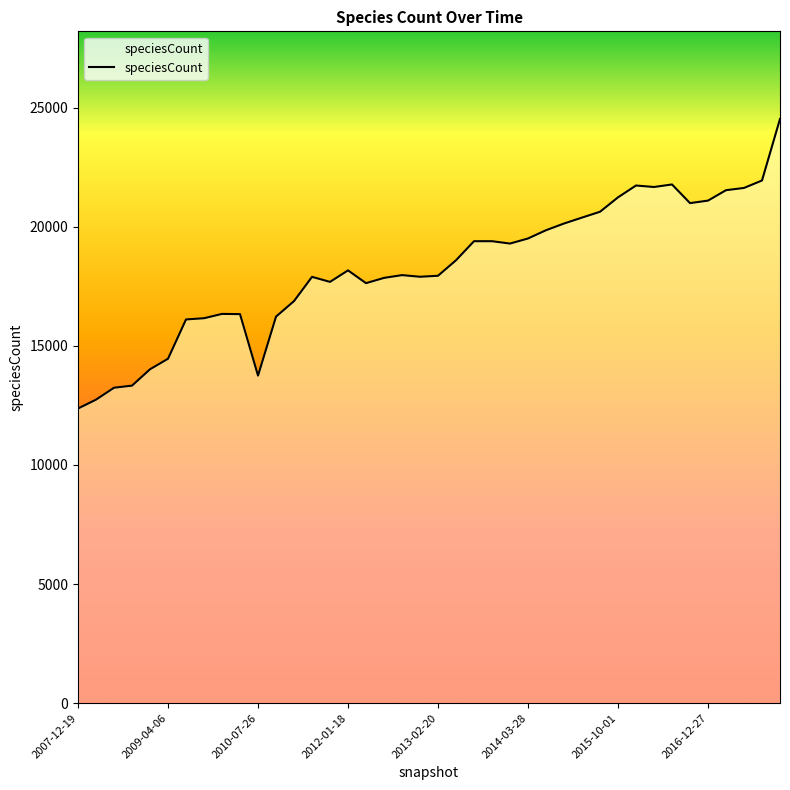

What is the smallest value displayed?

12371